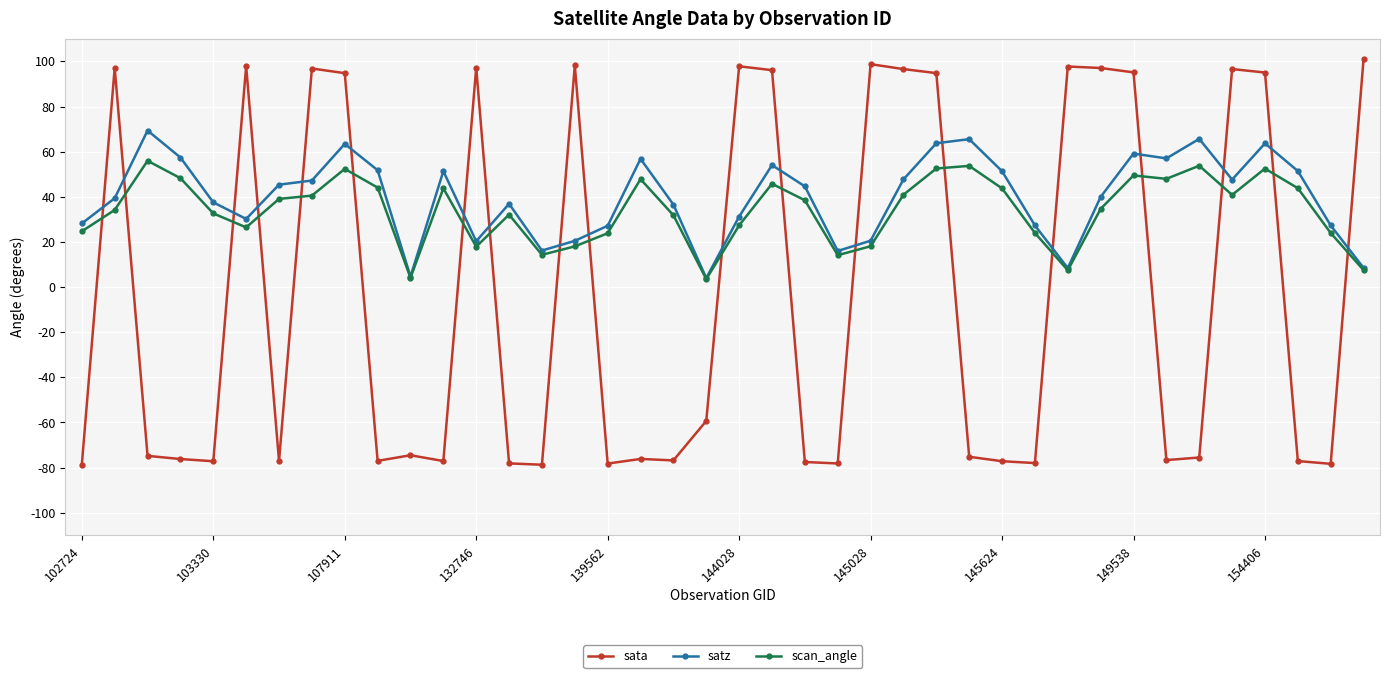

True or false: scan_angle has more than 0 interior local peaks.

True